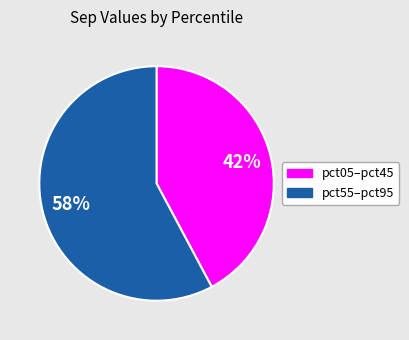

Is there a majority slice in this chart?

Yes